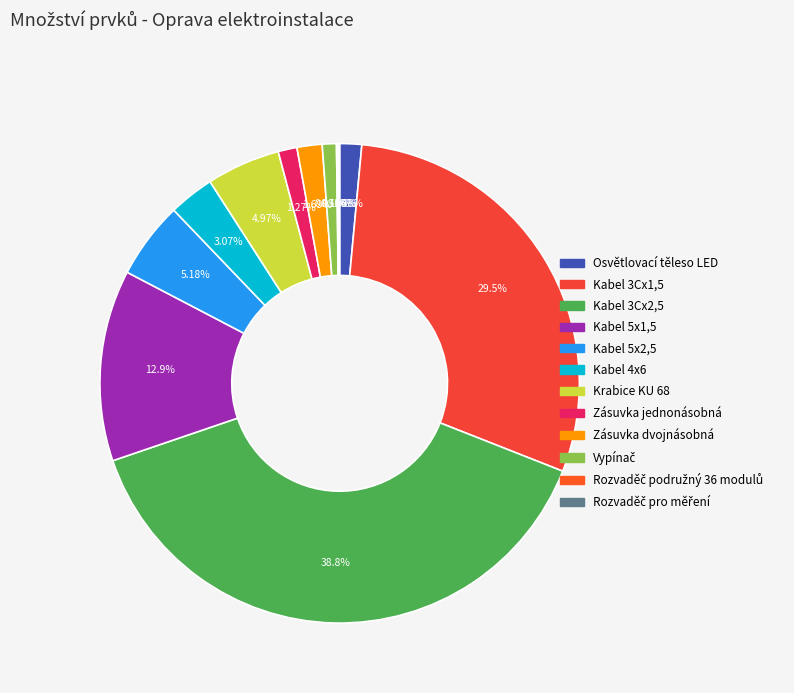

Which category has the biggest portion of the pie?

Kabel 3Cx2,5